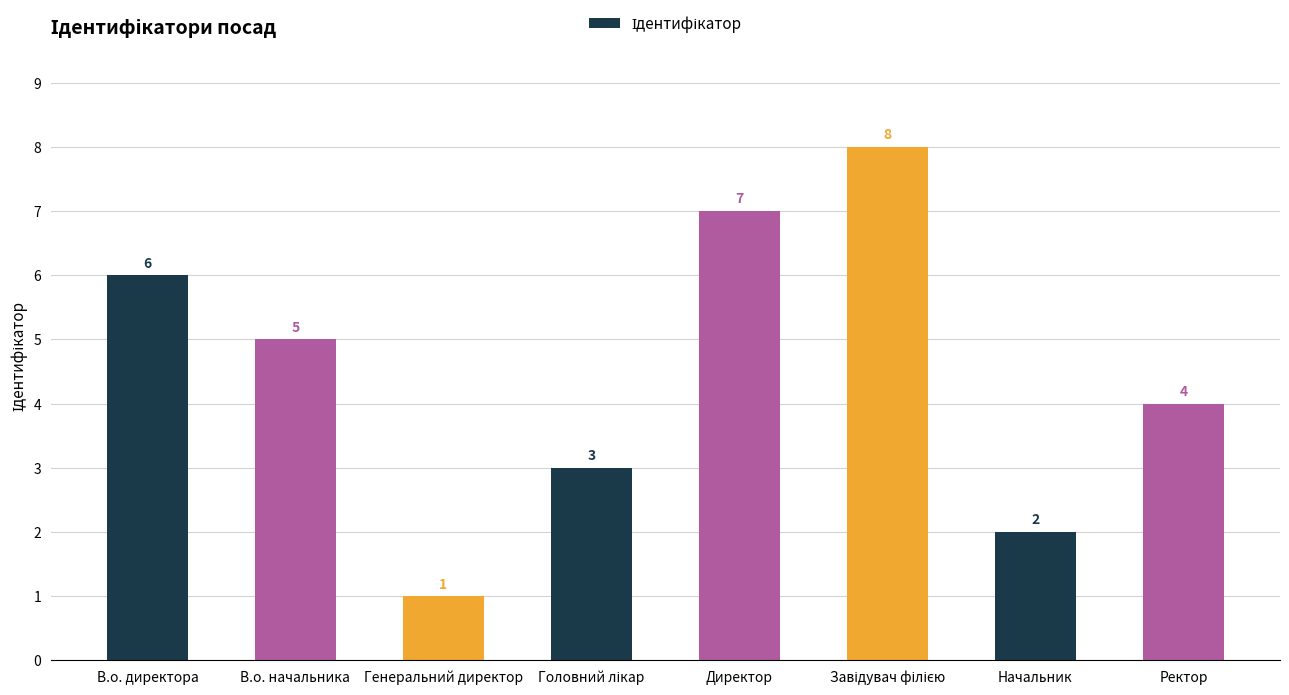

What is the maximum value shown in the chart?

8